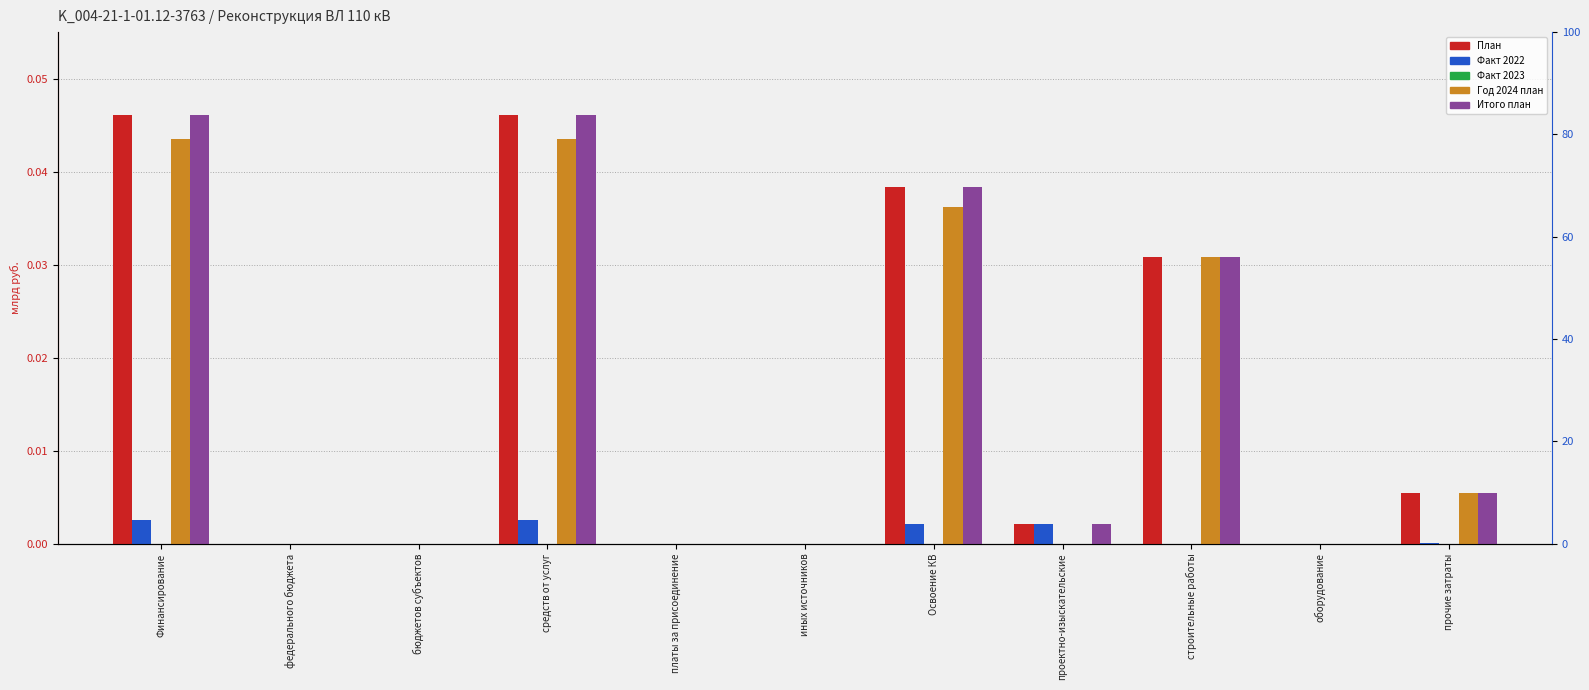

What are all the series names shown in the legend?

План, Факт 2022, Факт 2023, Год 2024 план, Итого план